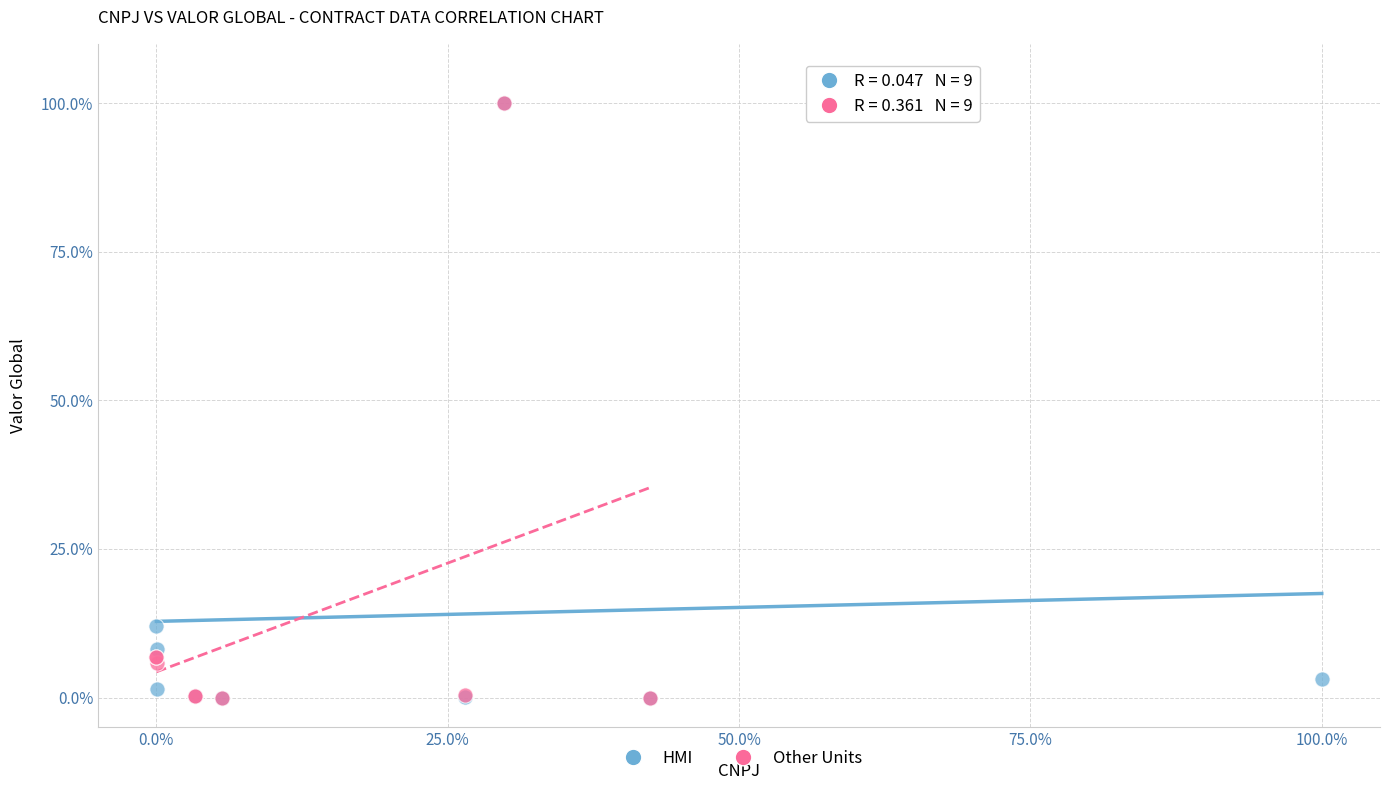

What are all the series names shown in the legend?

HMI, Other Units